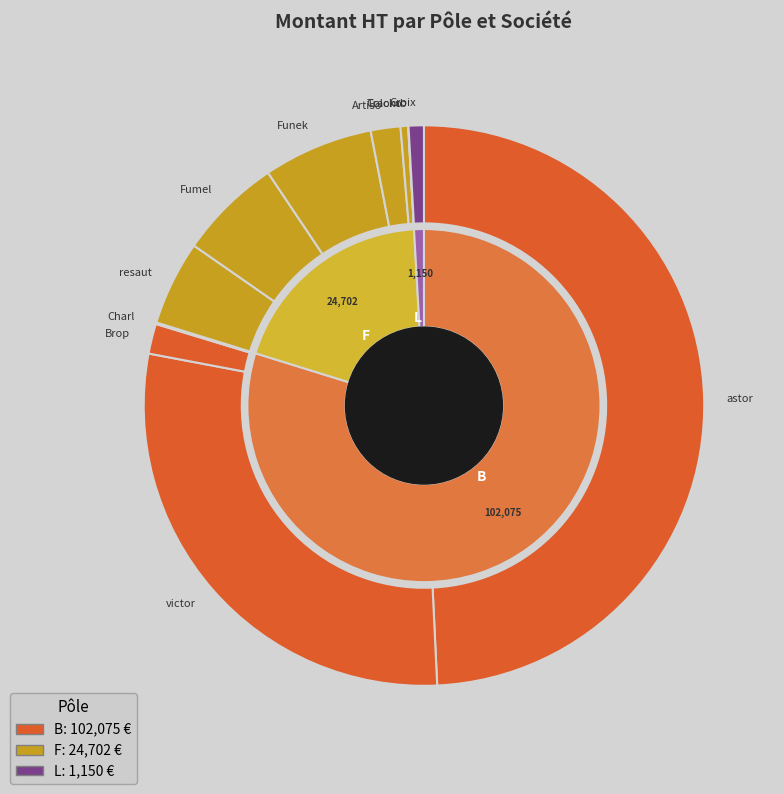

How many slices are in this pie chart?

11